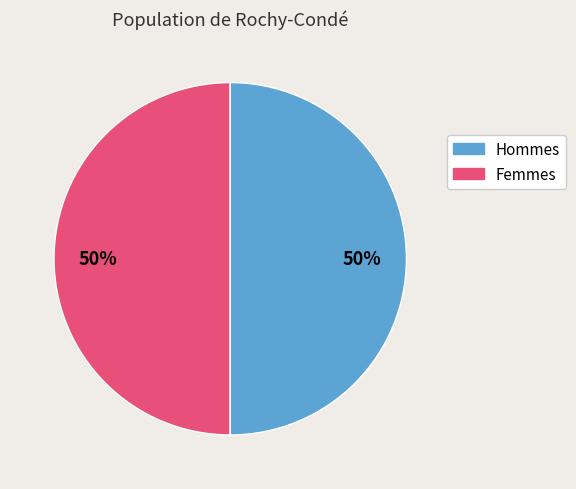

To the nearest percent, what is the average slice percentage?

50%